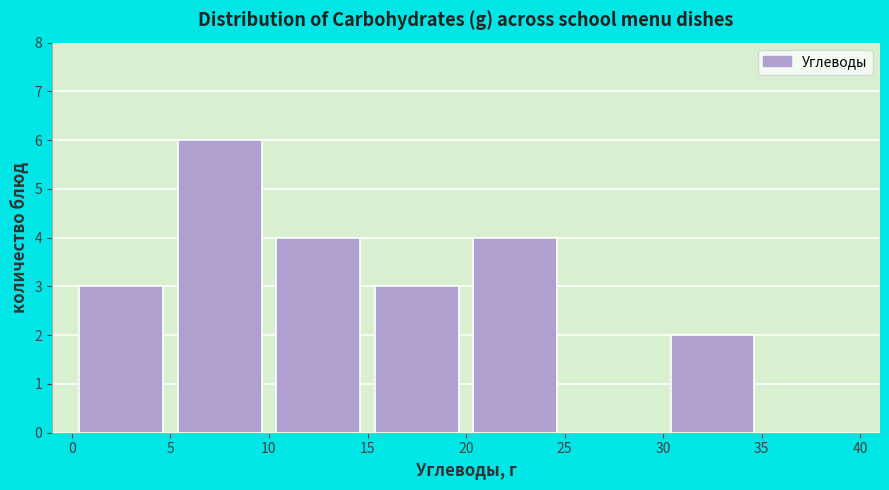

Which range on the x-axis has the tallest bar?

5 to 10